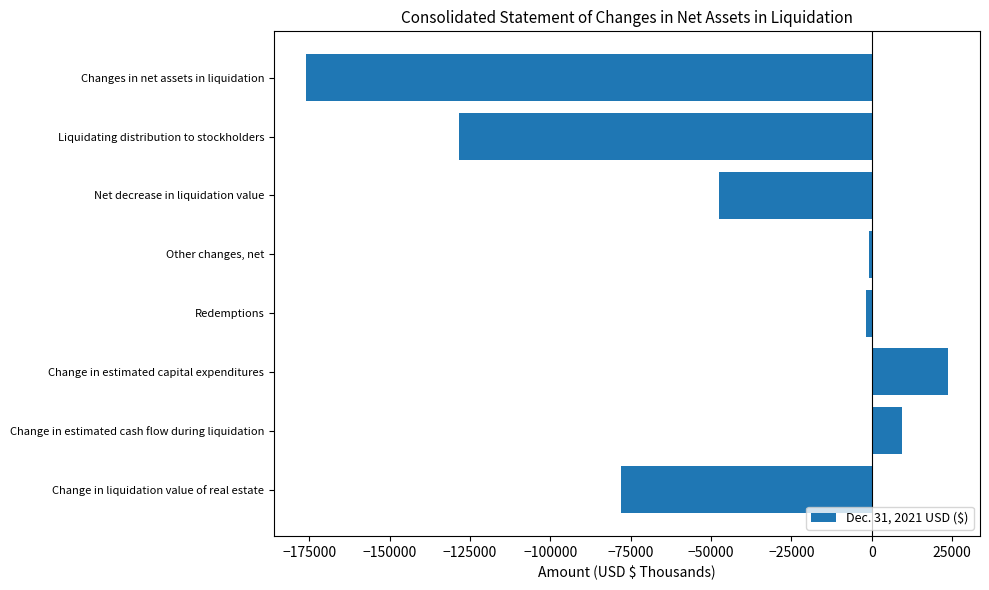

How many series are shown in this chart?

1